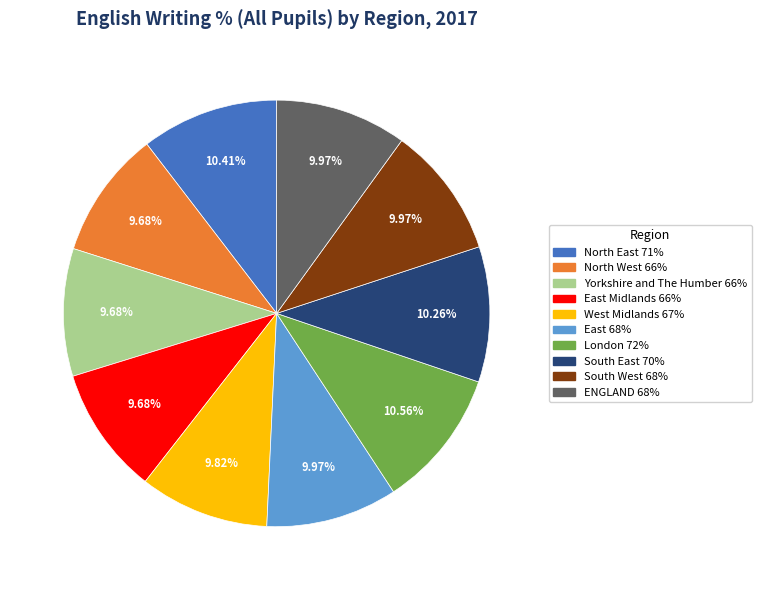

Does any single category account for the majority?

No